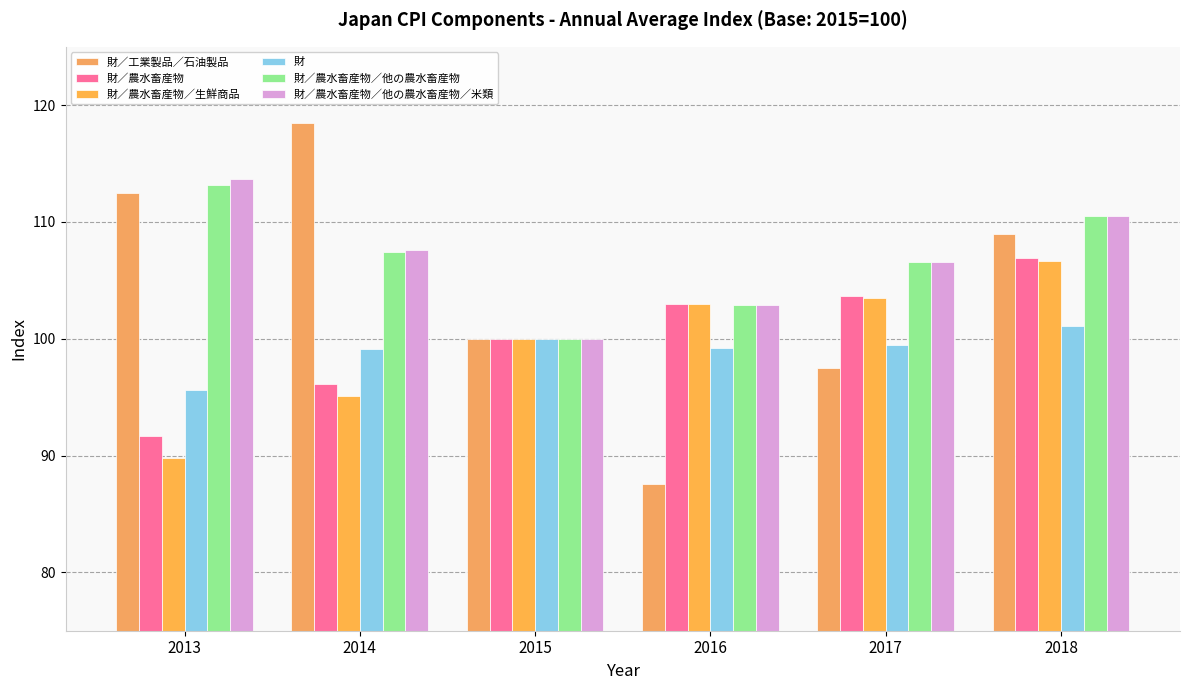

How many data points in 財／農水畜産物／他の農水畜産物／米類 are less than 107?

3